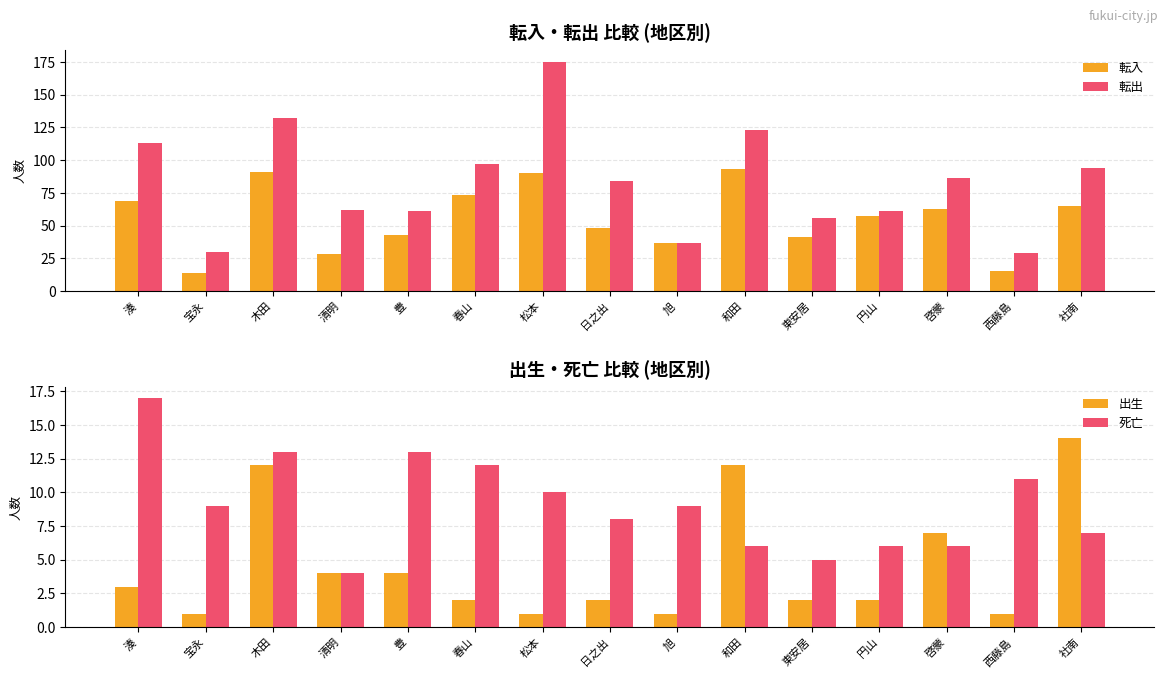

Reading left to right, transcribe all the data shown in this chart.

転入: 湊=69	宝永=14	木田=91	清明=28	豊=43	春山=73	松本=90	日之出=48	旭=37	和田=93	東安居=41	円山=57	啓蒙=63	西藤島=15	社南=65
転出: 湊=113	宝永=30	木田=132	清明=62	豊=61	春山=97	松本=175	日之出=84	旭=37	和田=123	東安居=56	円山=61	啓蒙=86	西藤島=29	社南=94
出生: 湊=3	宝永=1	木田=12	清明=4	豊=4	春山=2	松本=1	日之出=2	旭=1	和田=12	東安居=2	円山=2	啓蒙=7	西藤島=1	社南=14
死亡: 湊=17	宝永=9	木田=13	清明=4	豊=13	春山=12	松本=10	日之出=8	旭=9	和田=6	東安居=5	円山=6	啓蒙=6	西藤島=11	社南=7